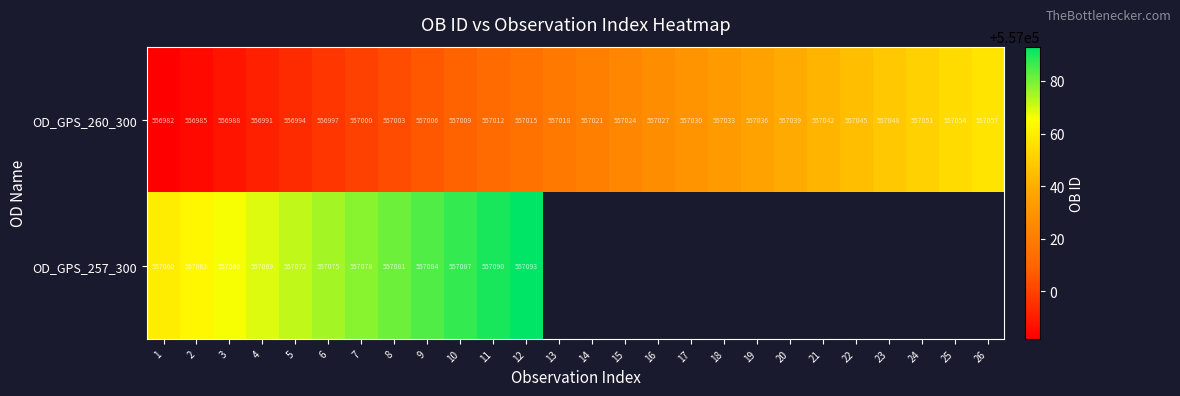

What is the difference between the second highest and minimum values in the OD_GPS_260_300 series?

72